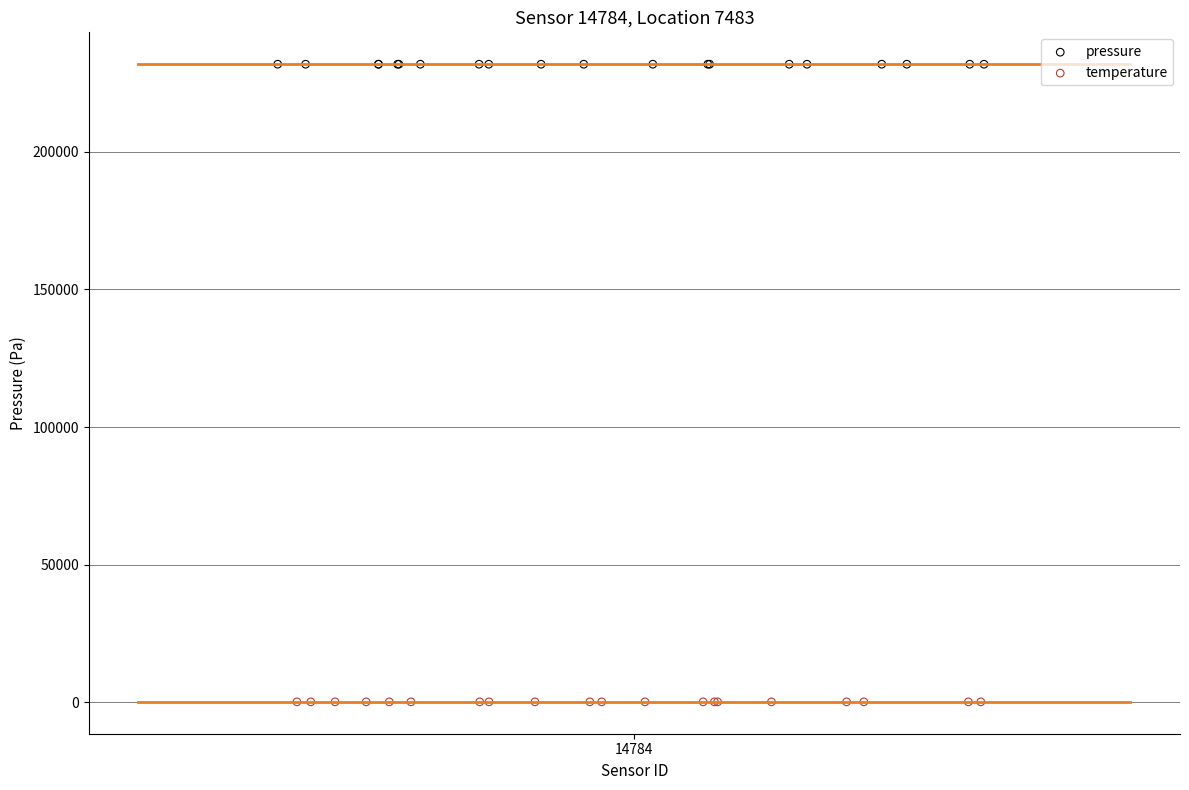

Which series reaches the minimum Y coordinate?

temperature